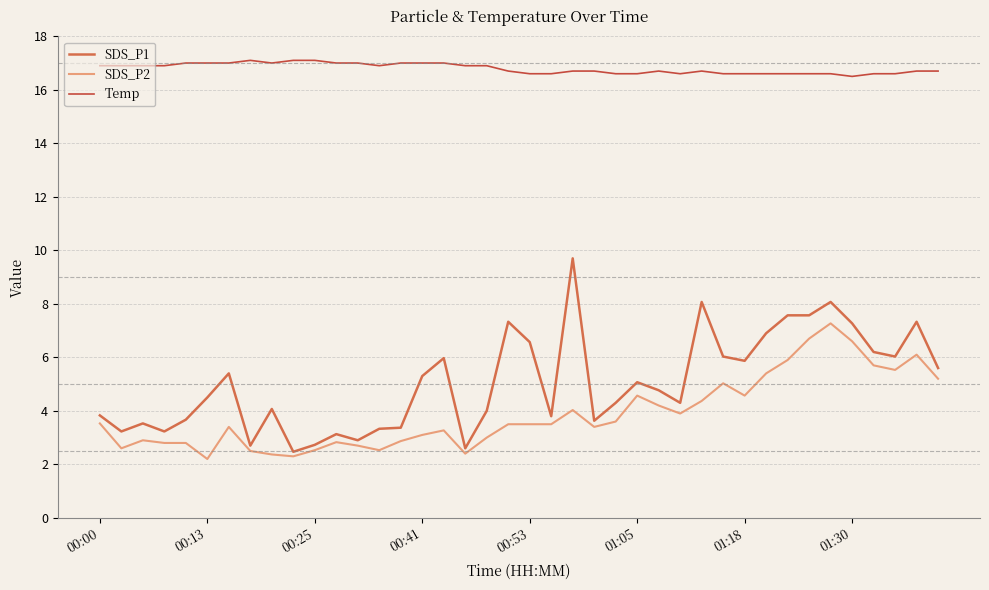

Which series has the largest range (max minus min)?

SDS_P1